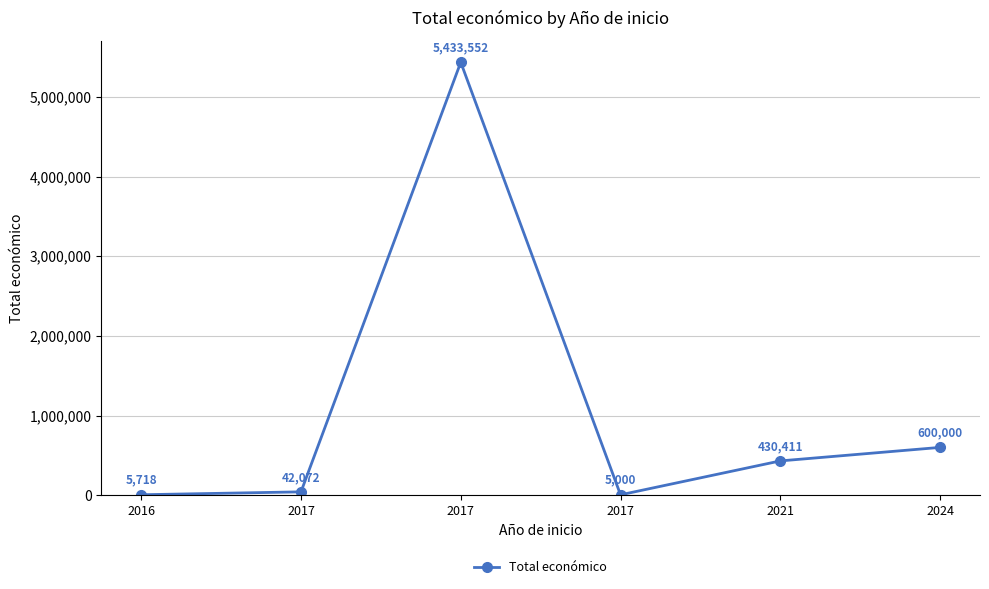

At which label is the value closest to 2719276?

2024